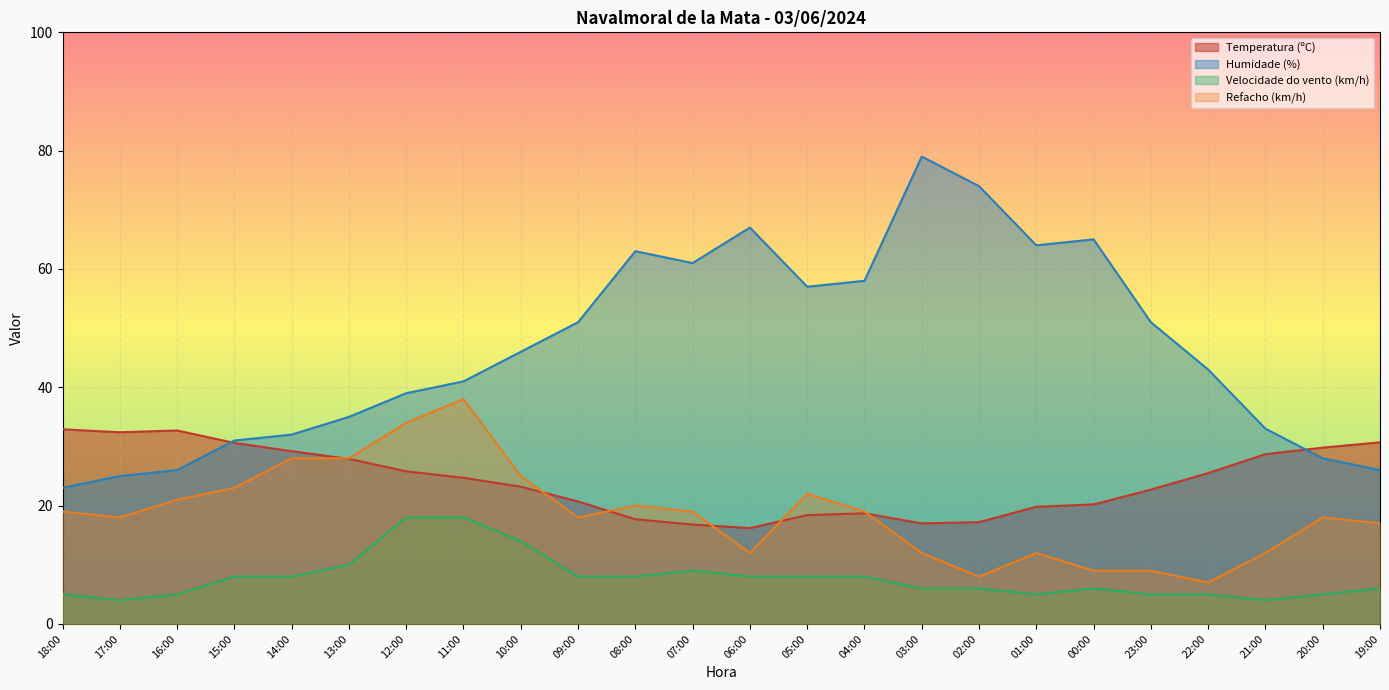

Which series changed the most between 08:00 and 04:00?

Humidade (%)